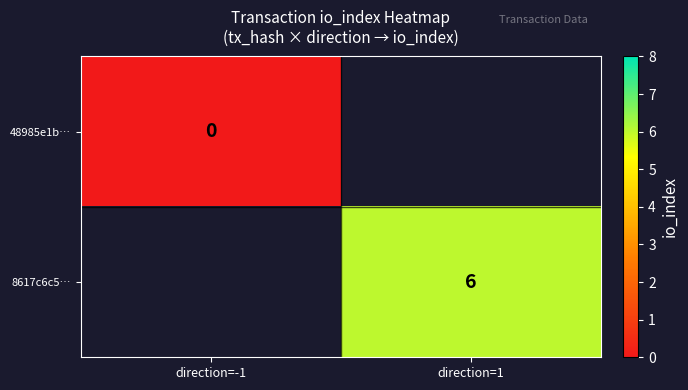

What value does the 8617c6c5… series have at direction=1?

6.0